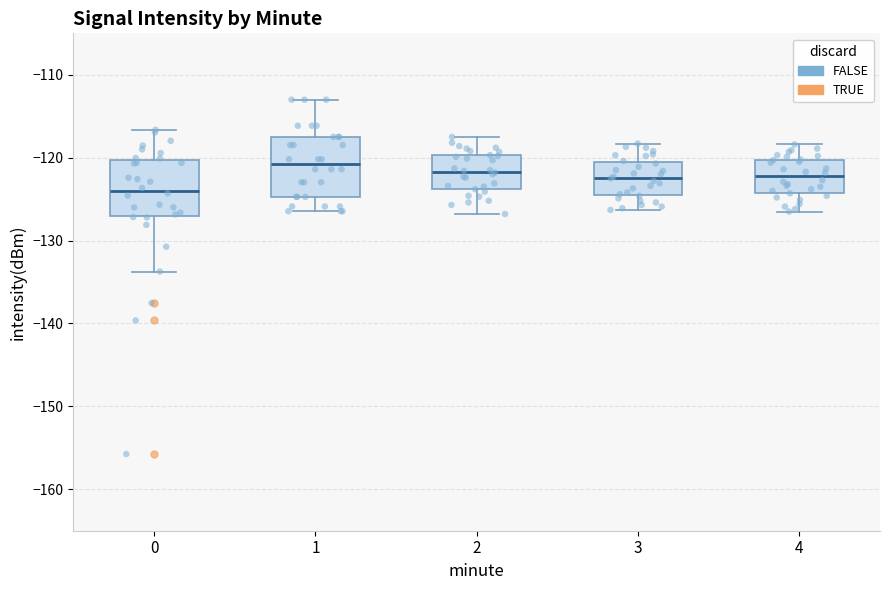

Reading left to right, transcribe this box plot: for each box, give where its median line is, the range the box spans, and where its two whiskers end, as read against the y-axis. The values are not printed on the chart, so give them approximately, as read against the axis.

0: median -124, box -127 to -120, whiskers -134 to -117
1: median -121, box -125 to -117, whiskers -126 to -113
2: median -122, box -124 to -120, whiskers -127 to -117
3: median -122, box -125 to -120, whiskers -126 to -118
4: median -122, box -124 to -120, whiskers -126 to -118